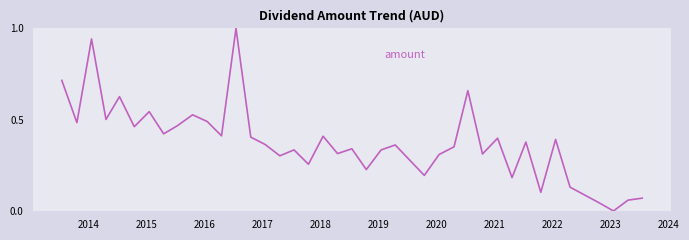

How many positive values are there?

39